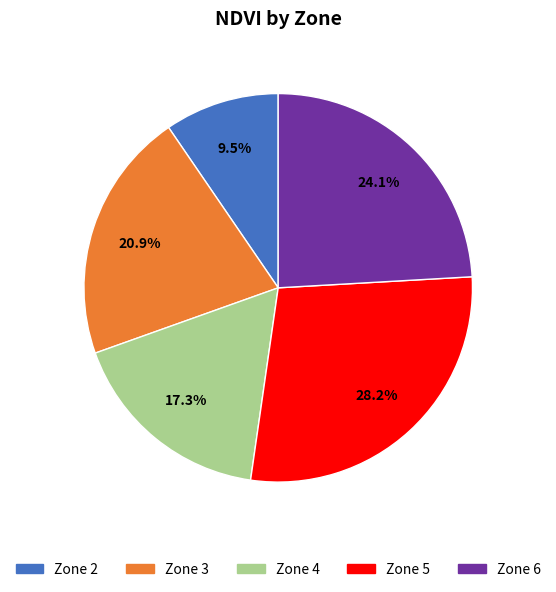

Between Zone 6 and Zone 3, which is larger?

Zone 6